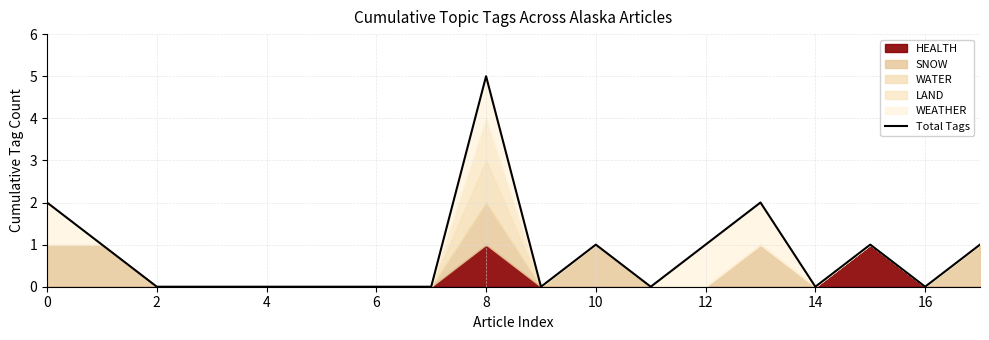

Is it true that the value at 4 is 0?

True